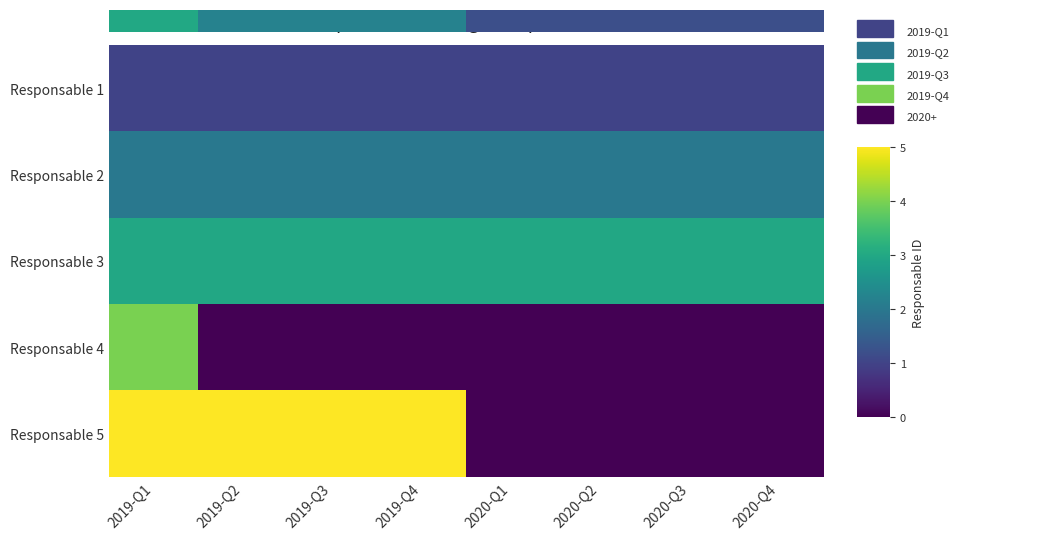

The value of Responsable 2 at 2019-Q3 is 2. True or false?

True